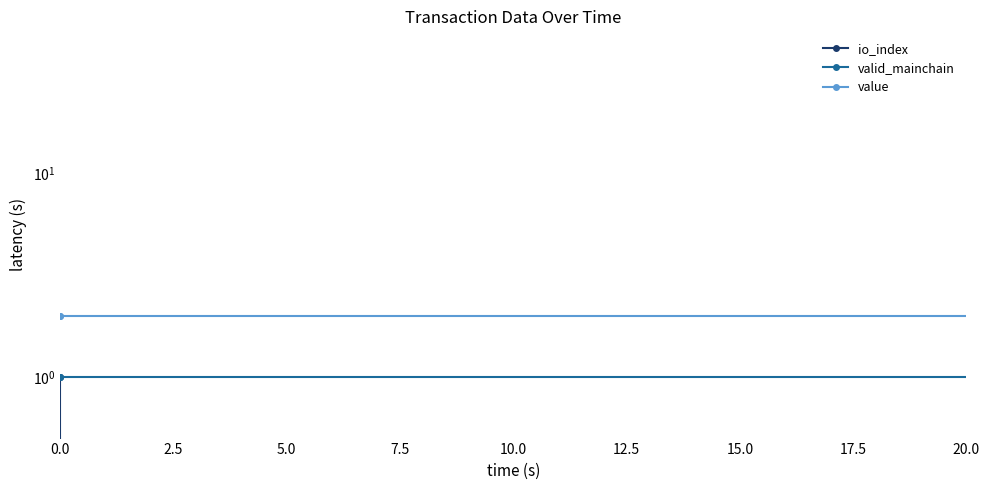

Reading right to left, transcribe all the data shown in this chart.

io_index: 0.0	0.0	0.0	1.0
valid_mainchain: 1.0	1.0	1.0	1.0
value: 2.0	2.0	2.0	2.0